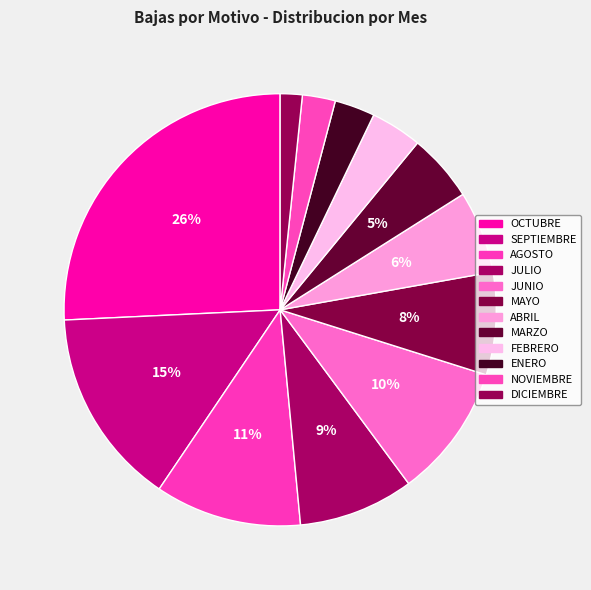

True or false: JULIO accounts for 9% of the total.

True